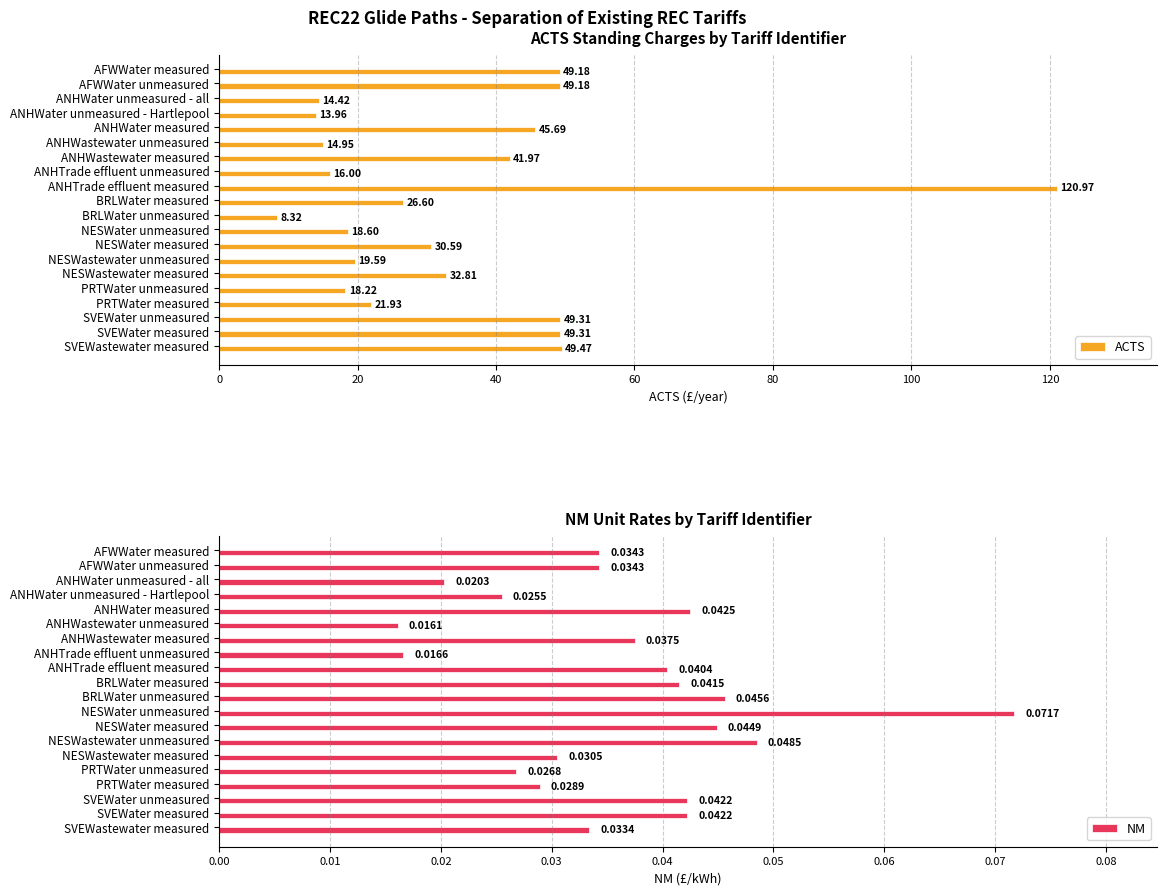

How many groups of bars are there?

20